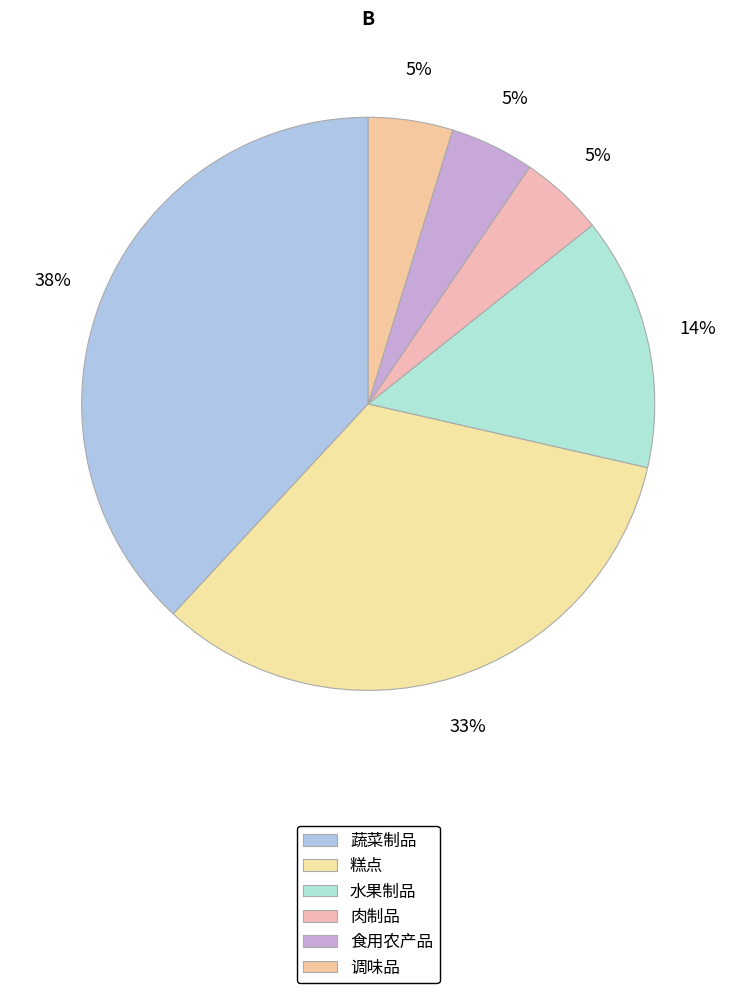

Which category has the smallest portion of the pie?

肉制品